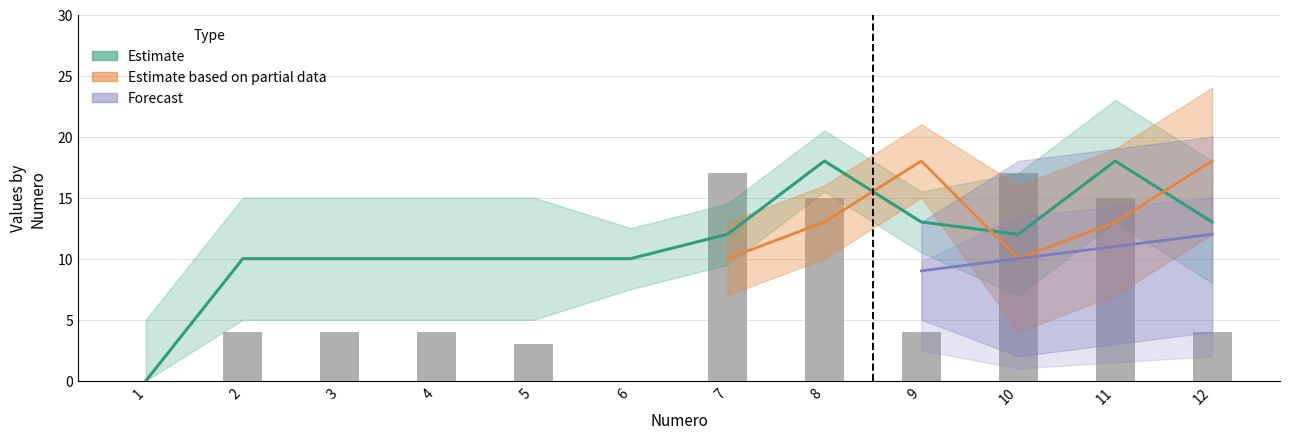

What is the value of the 12th bar from the left?

4